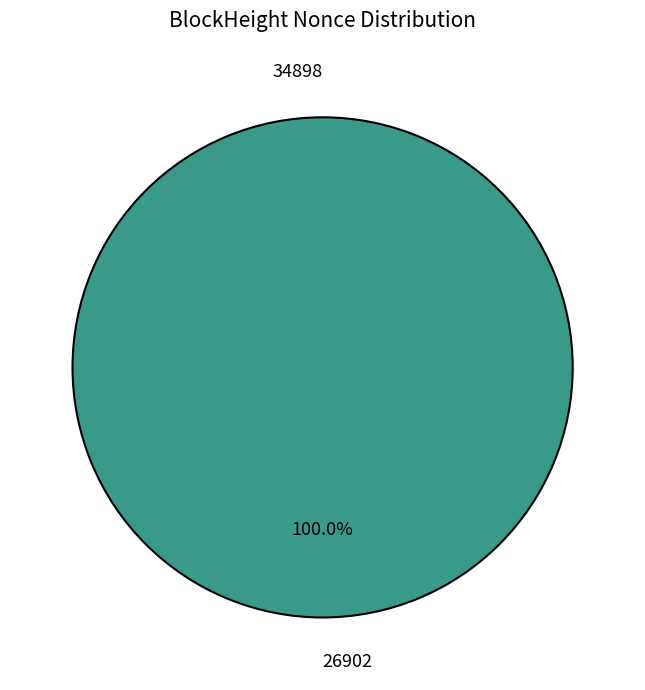

The 34898 slice represents 9% of the pie. True or false?

False